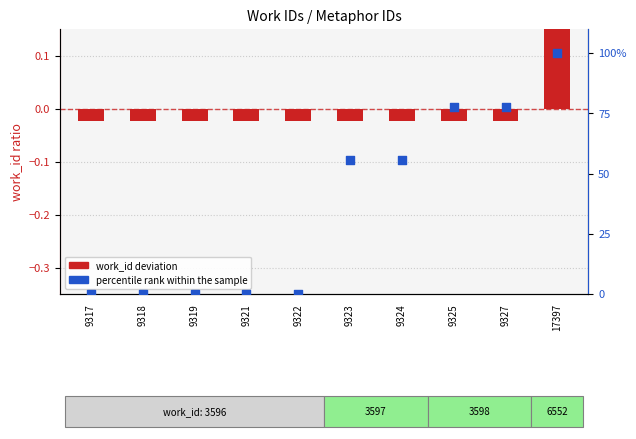

Which series reaches the maximum Y coordinate?

percentile rank within the sample